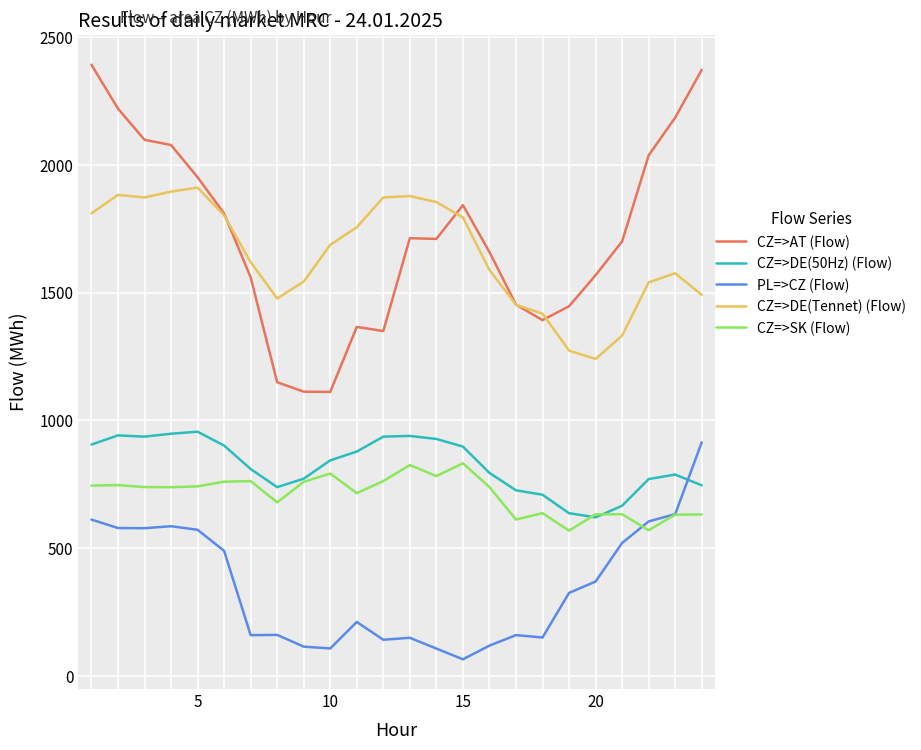

What is the minimum value shown in the chart?

64.7